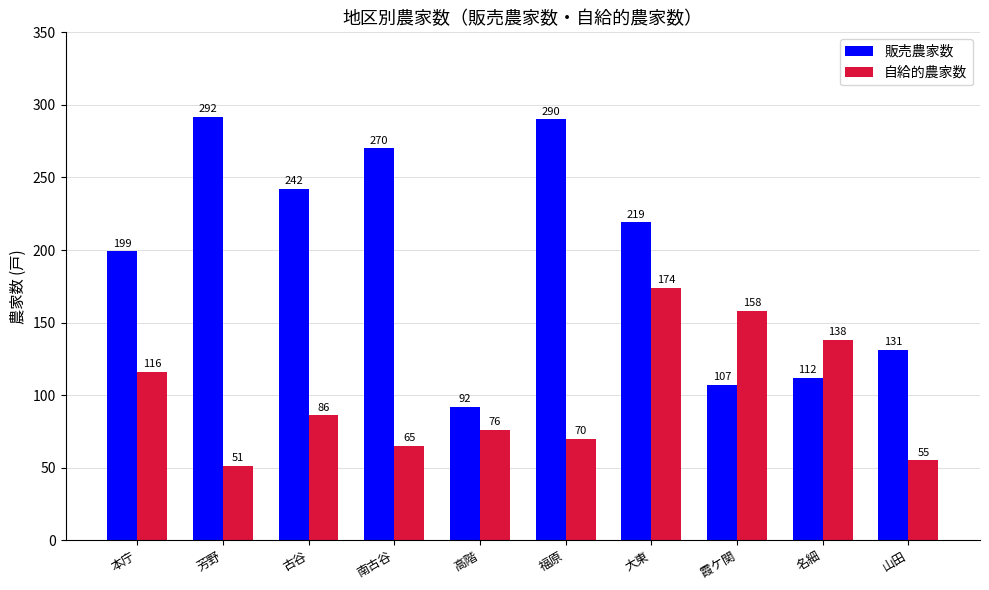

What is the lowest value of the 自給的農家数 series?

51